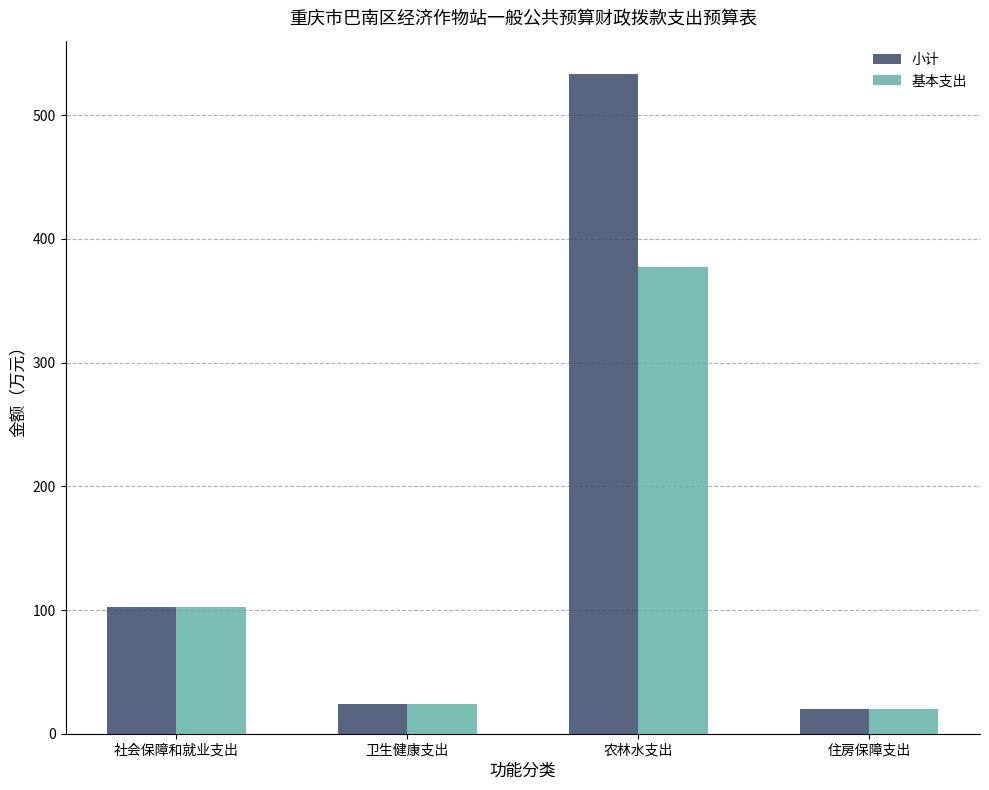

Which series has the largest range (max minus min)?

小计